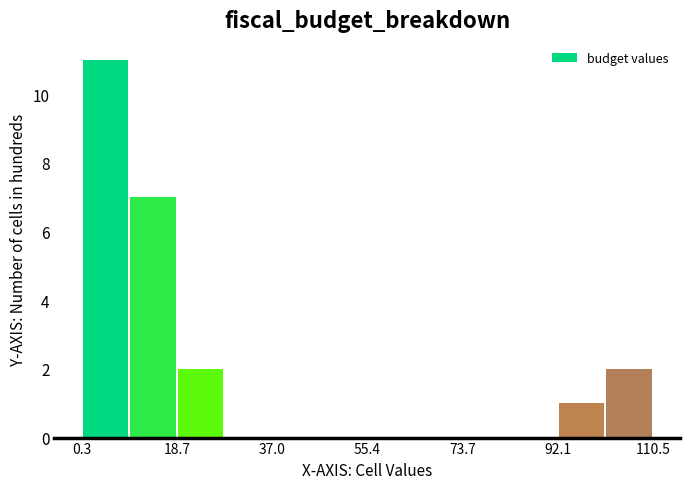

What is the height of the bar covering 102 to 110 on the x-axis? Neither the bar edges nor the heights are printed on the chart, so give them approximately, as read against the axes.

2